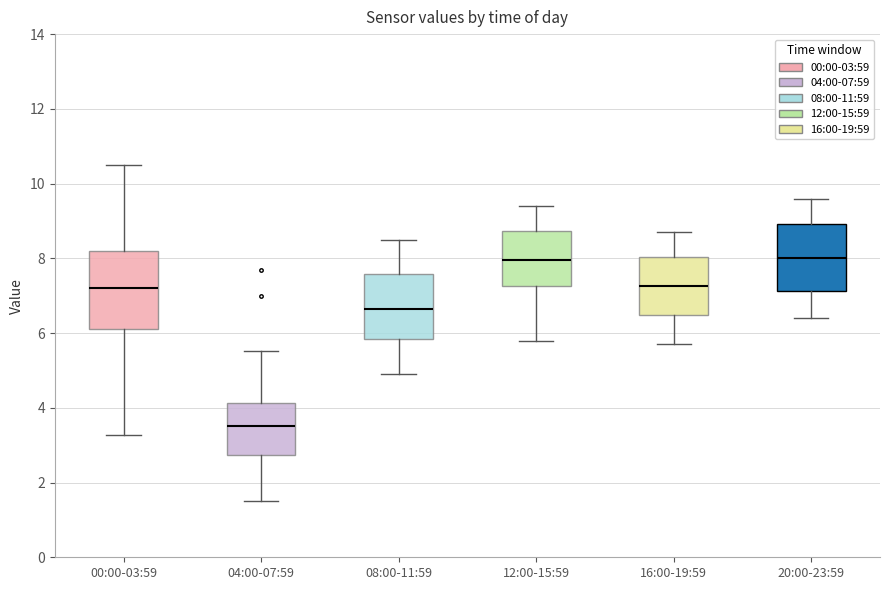

Reading left to right, read every box against the y-axis: the position of its median line, the range the box covers, and the ends of its whiskers. The values are not printed on the chart, so give them approximately, as read against the axis.

00:00-03:59: median 7.2, box 6.2 to 8.2, whiskers 3.2 to 10.6
04:00-07:59: median 3.6, box 2.8 to 4.2, whiskers 1.6 to 5.6
08:00-11:59: median 6.6, box 5.8 to 7.6, whiskers 5.0 to 8.6
12:00-15:59: median 8.0, box 7.2 to 8.8, whiskers 5.8 to 9.4
16:00-19:59: median 7.2, box 6.4 to 8.0, whiskers 5.8 to 8.8
20:00-23:59: median 8.0, box 7.2 to 9.0, whiskers 6.4 to 9.6